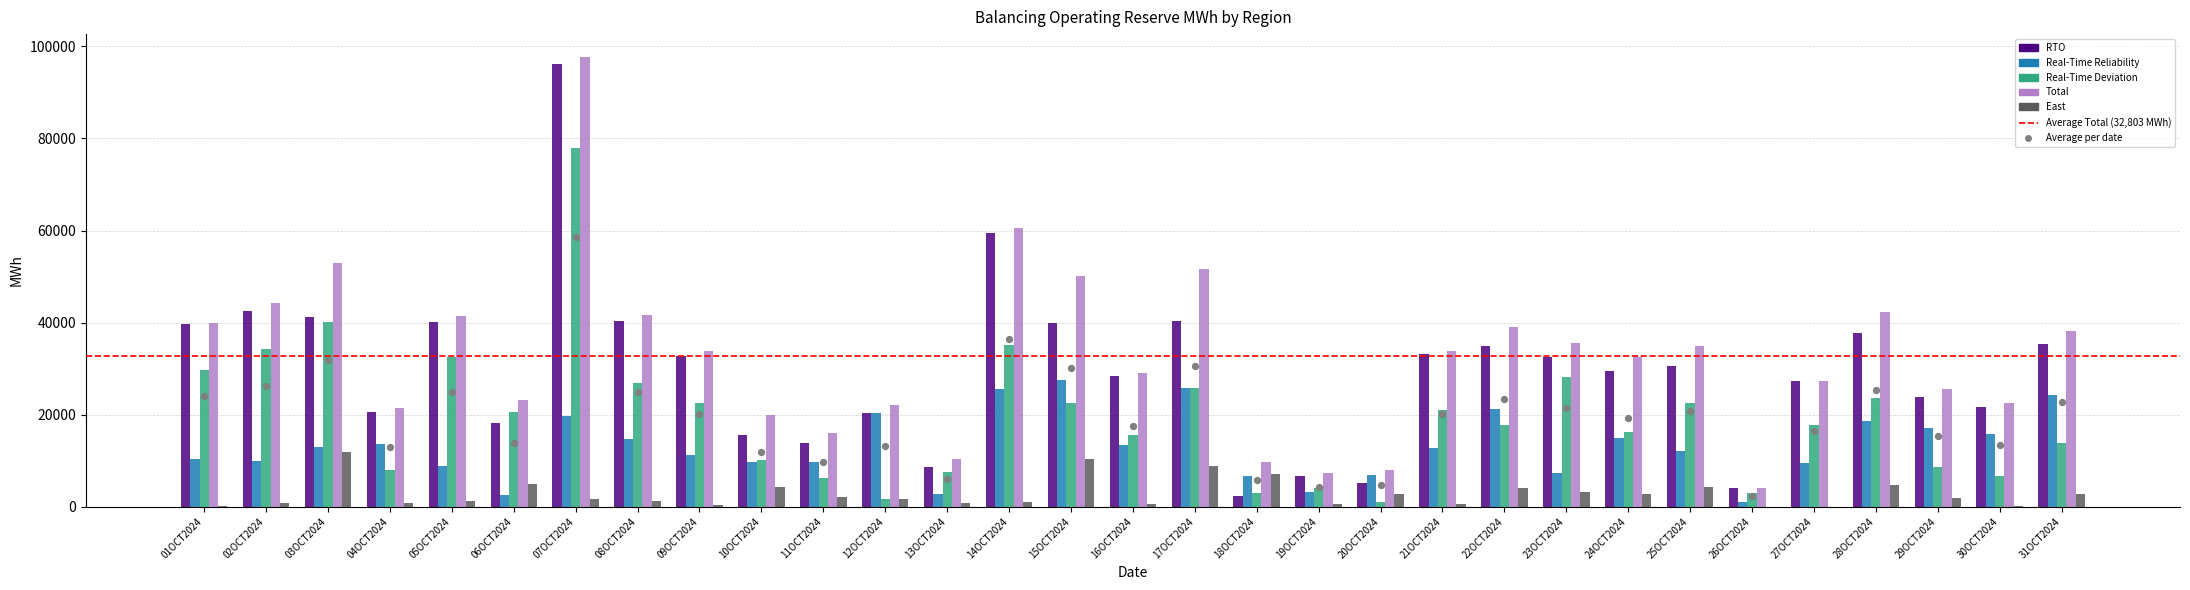

Which series reaches the maximum Y coordinate?

Total